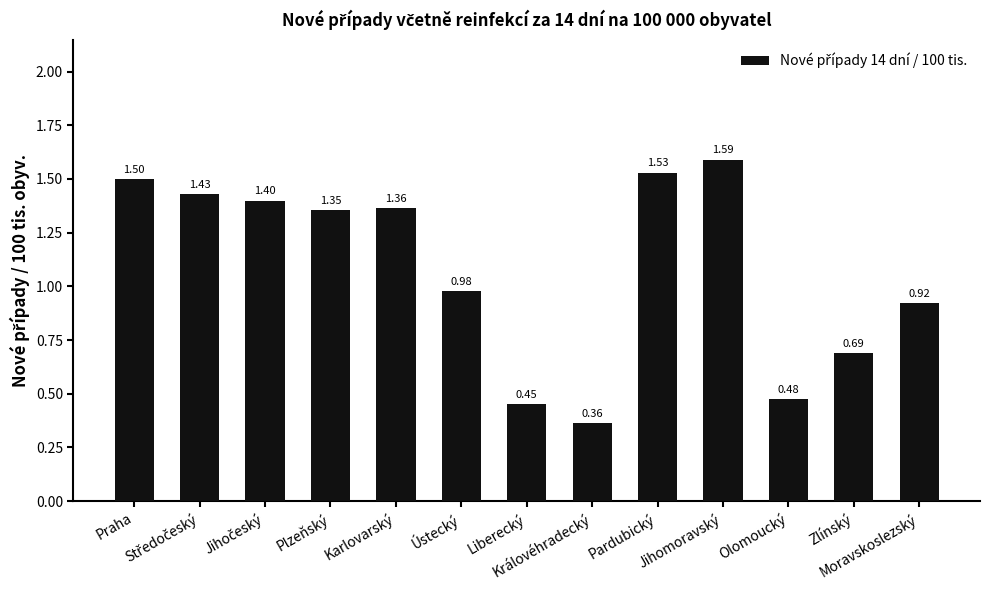

Between Plzeňský and Pardubický, which is larger?

Pardubický